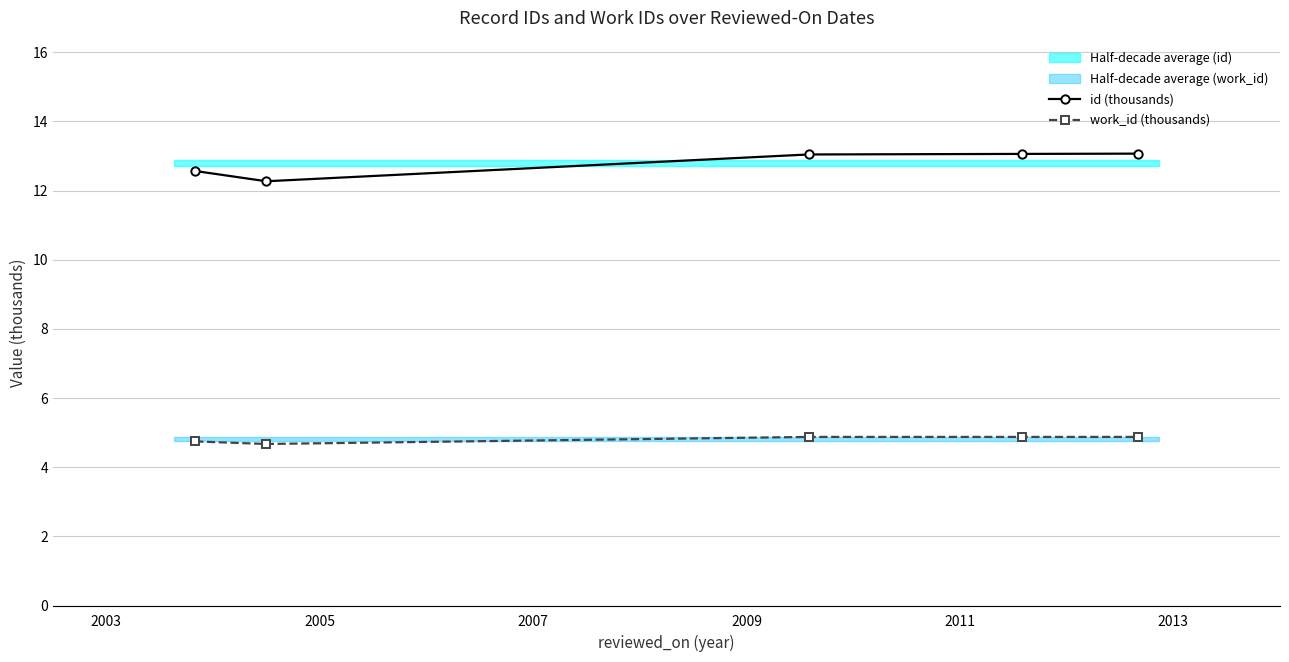

What is the value of the work_id (thousands) point at the 1st from the left?

4.7